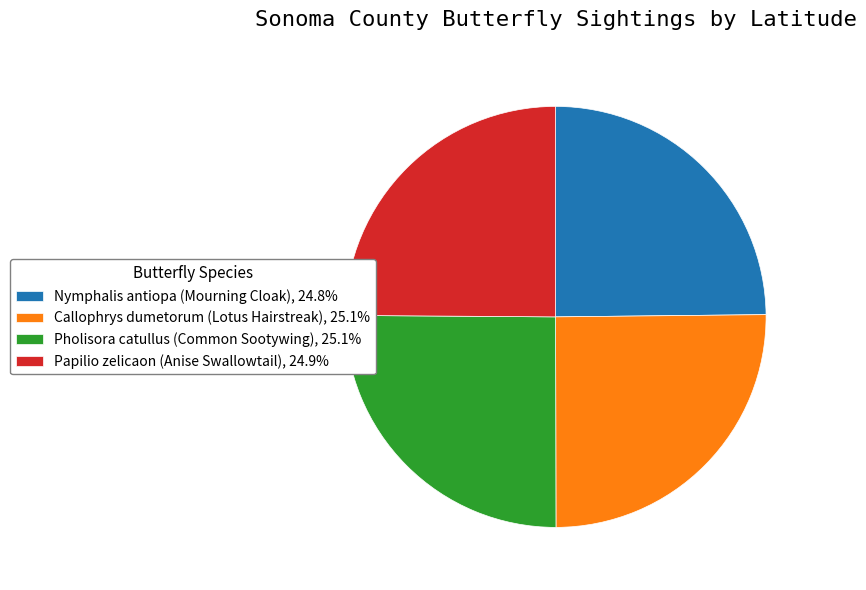

What is the ratio of the value at Callophrys dumetorum (Lotus Hairstreak), 25.1% to the value at Pholisora catullus (Common Sootywing), 25.1%?

1.0